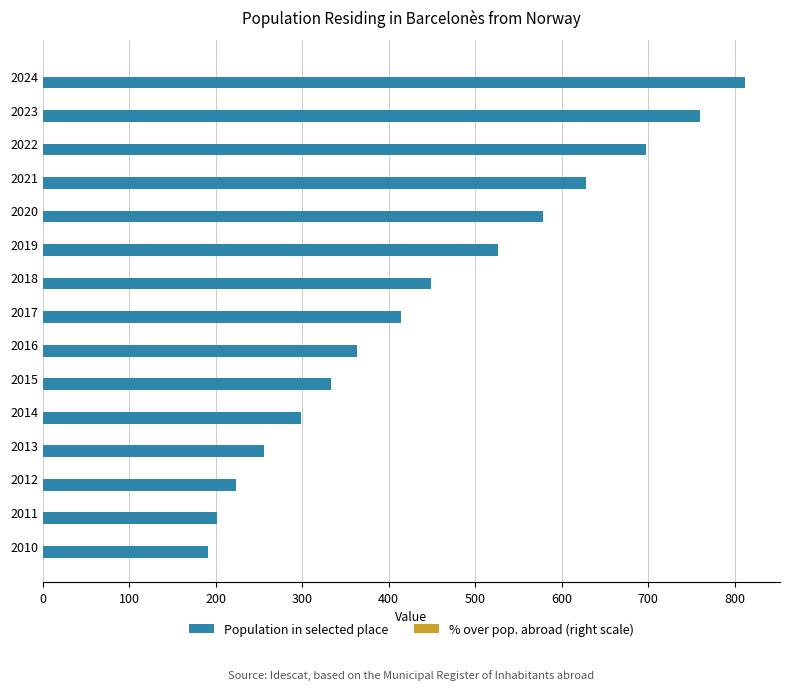

Count the number of data series in this chart.

2